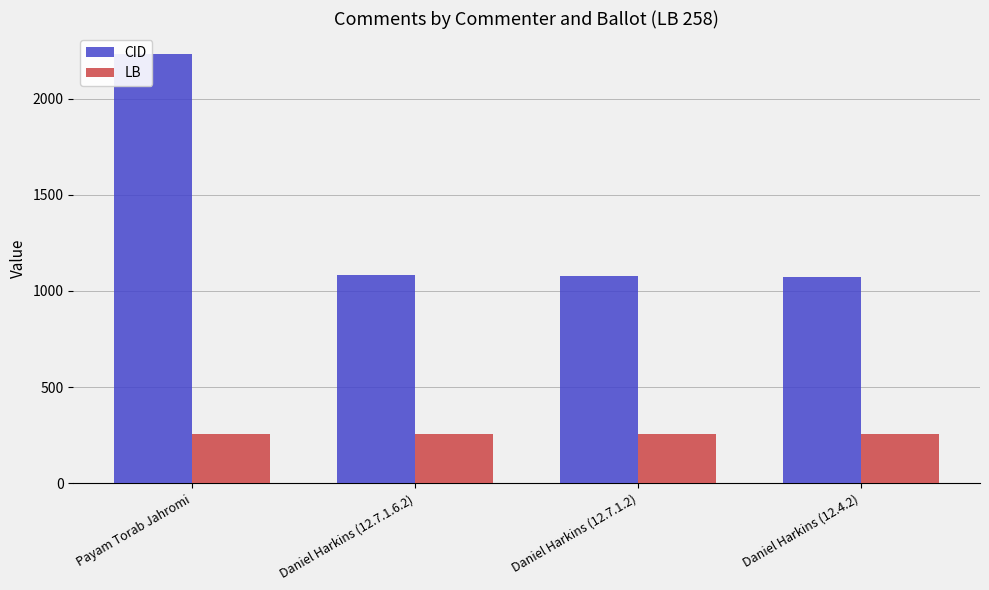

How many bars are there in total?

8